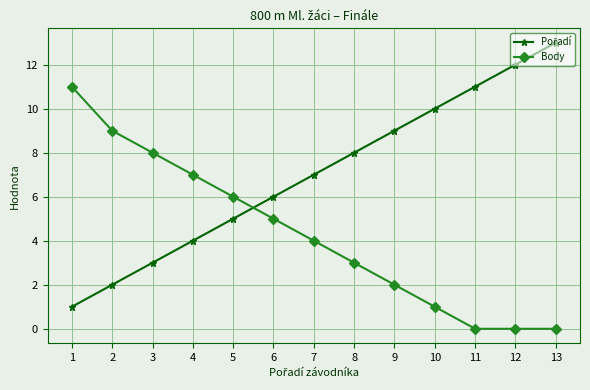

What is the greatest value displayed?

13